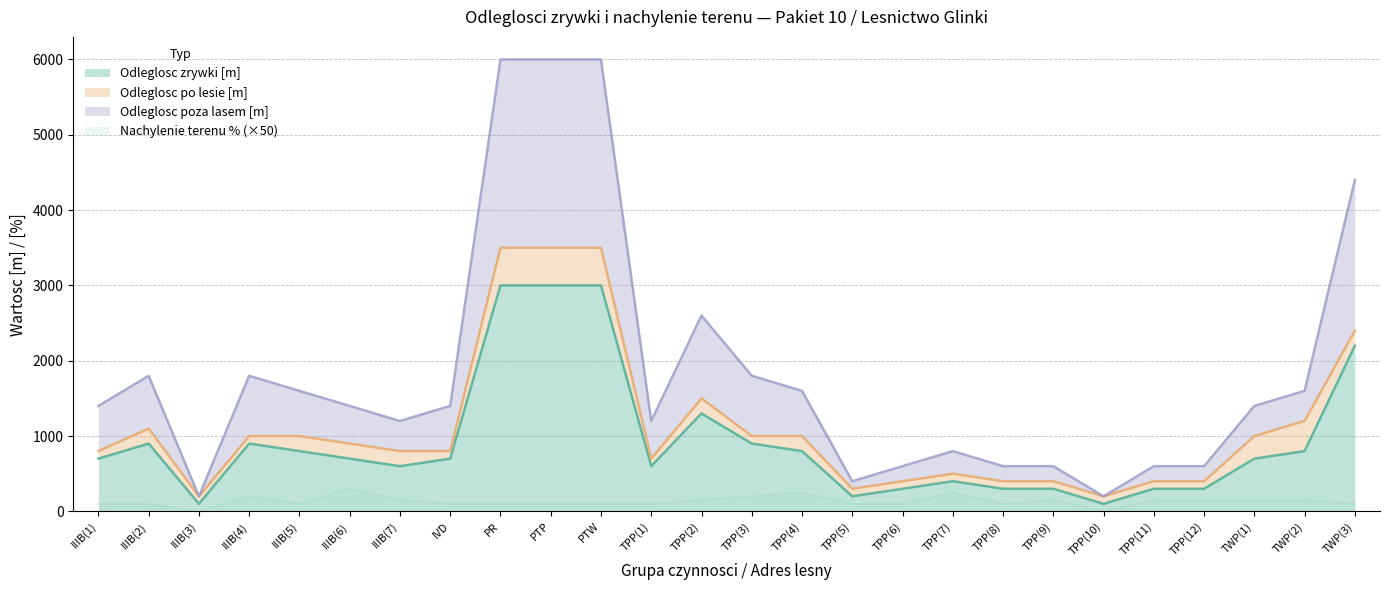

What is the maximum value for Odleglosc zrywki [m]?

3000